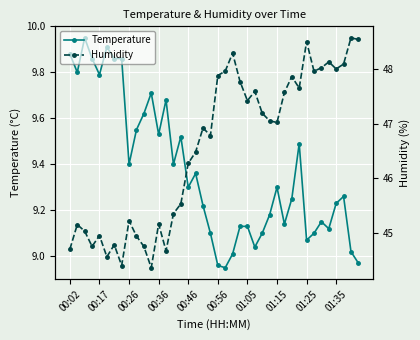

Rank the series at 33 from highest to lowest value.

Humidity, Temperature